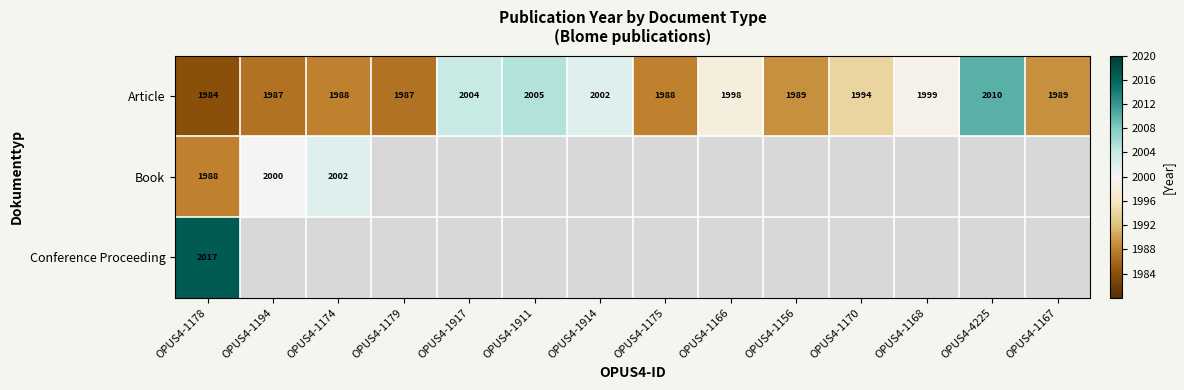

Where is Article nearest to the value 1997?

OPUS4-1166